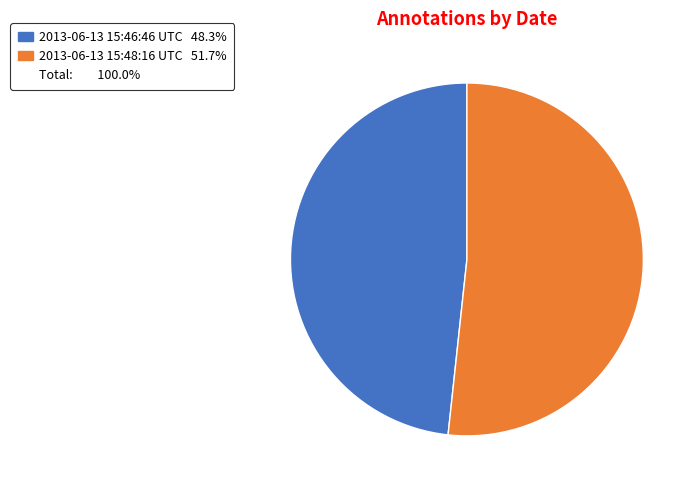

Is there any slice that represents more than half of the pie?

Yes